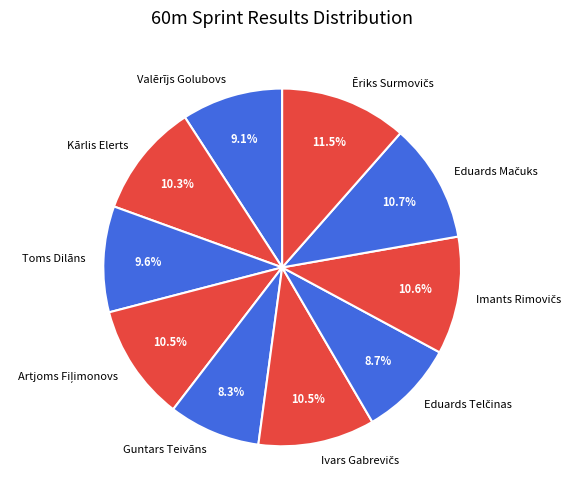

Is Guntars Teivāns the majority of the pie?

No